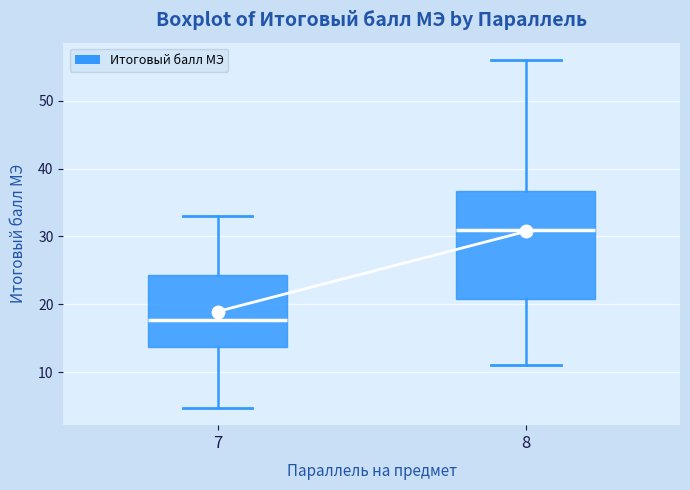

Reading left to right, read every box against the y-axis: the position of its median line, the range the box covers, and the ends of its whiskers. The values are not printed on the chart, so give them approximately, as read against the axis.

7: median 18, box 14 to 24, whiskers 5 to 33
8: median 31, box 21 to 37, whiskers 11 to 56